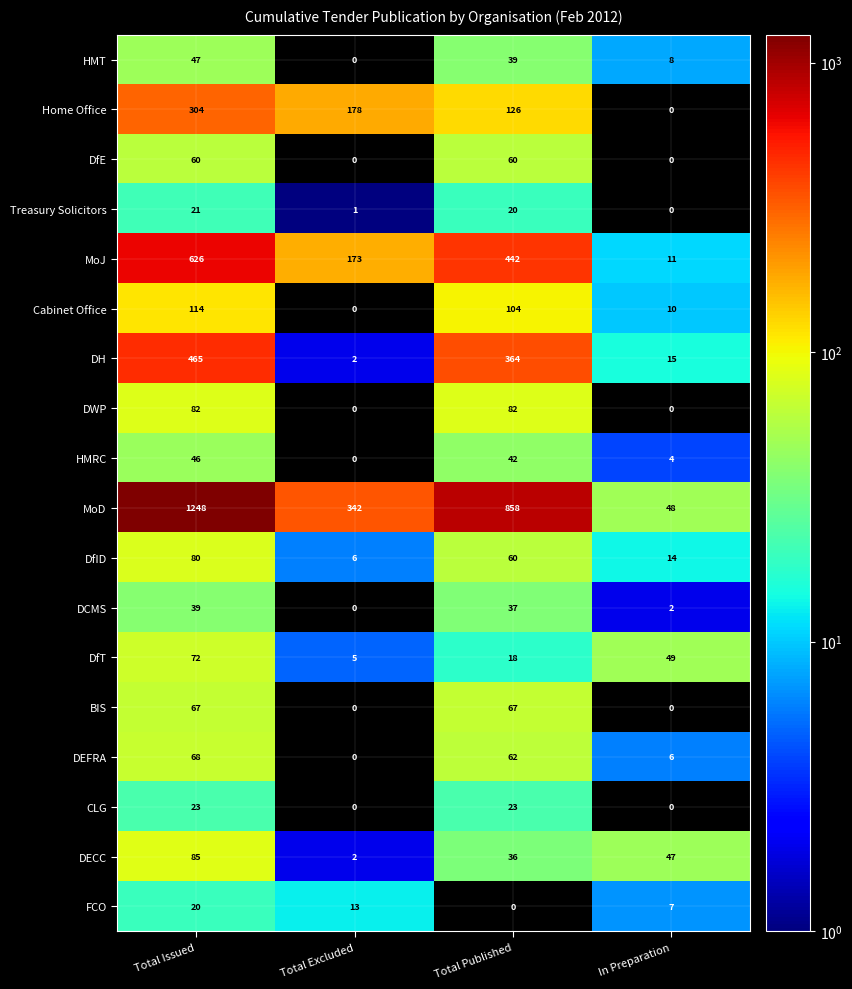

Which category has the highest value in the DCMS series?

Total Issued